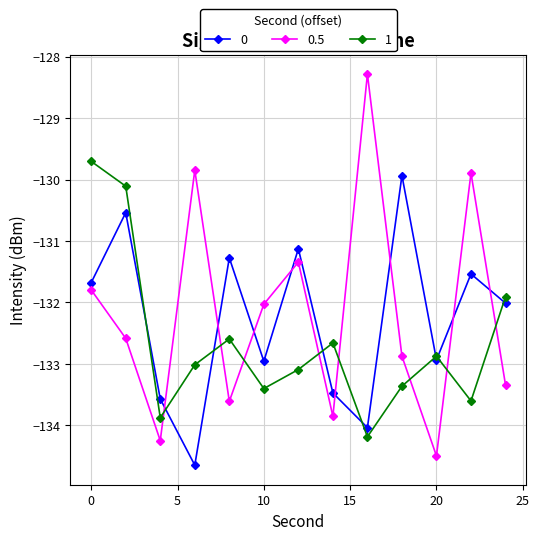

How many intersections are there between 1 and 0.5?

8